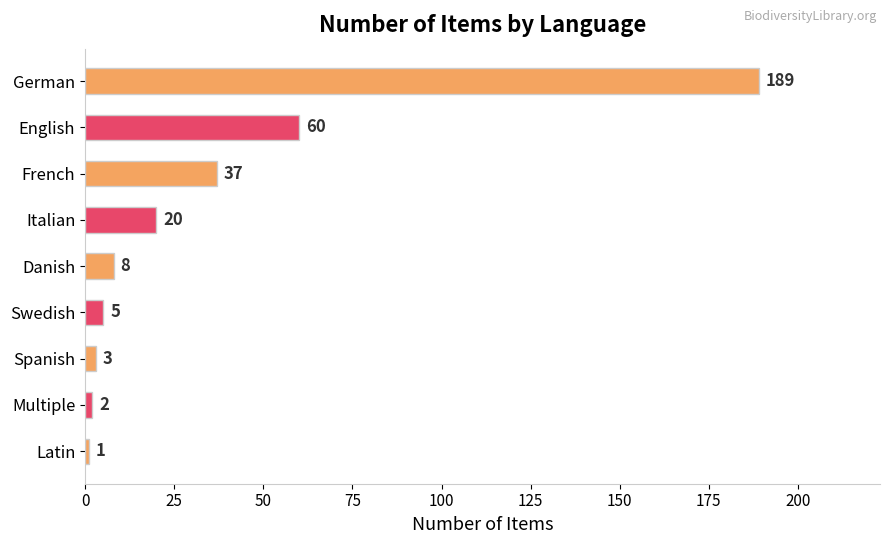

What is the average value?

36